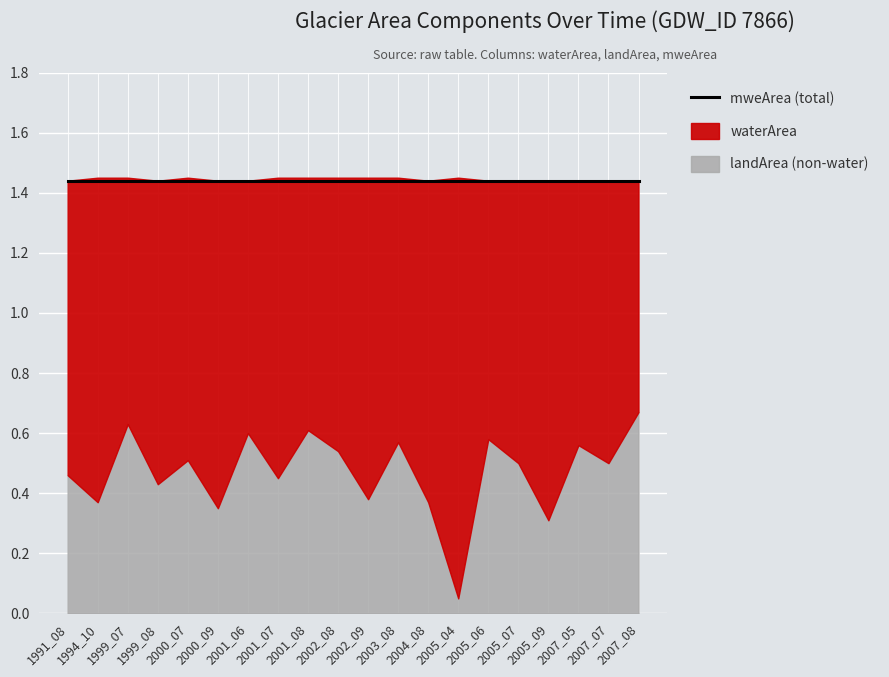

True or false: waterArea has a value of 1.3 at 2007_05.

False